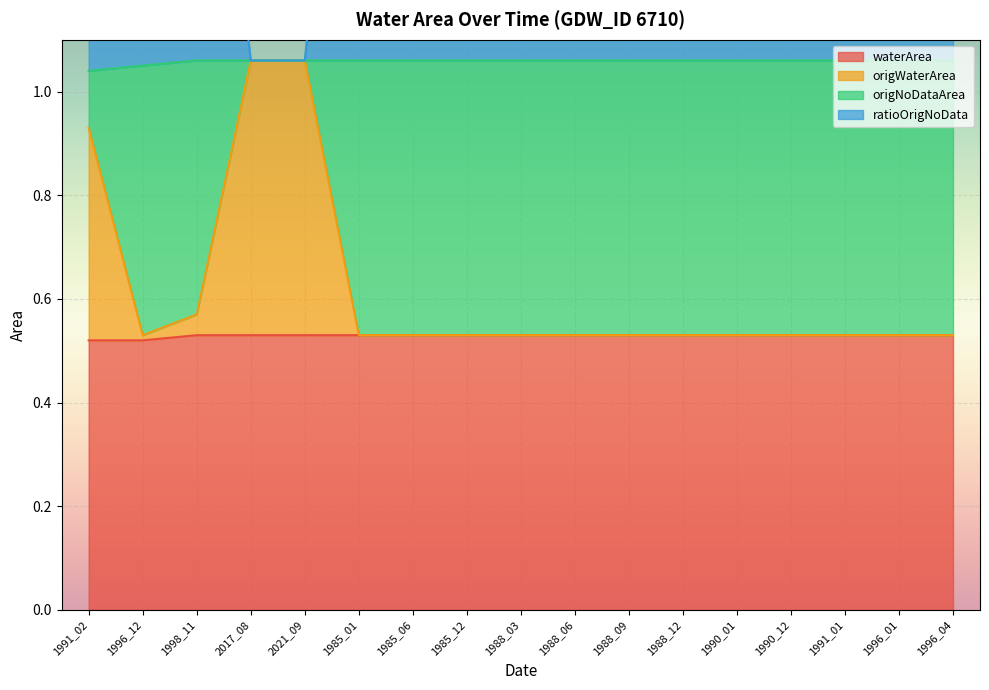

Which category has the lowest value across all series?

1991_02